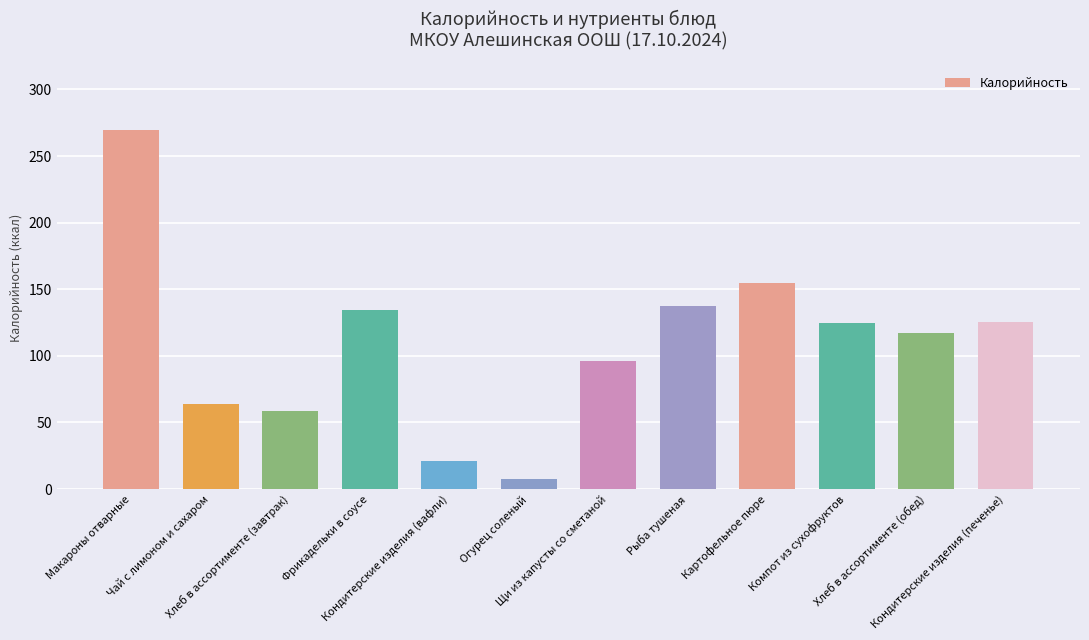

What is the sum of the values at Фрикадельки в соусе and Чай с лимоном и сахаром?

198.1